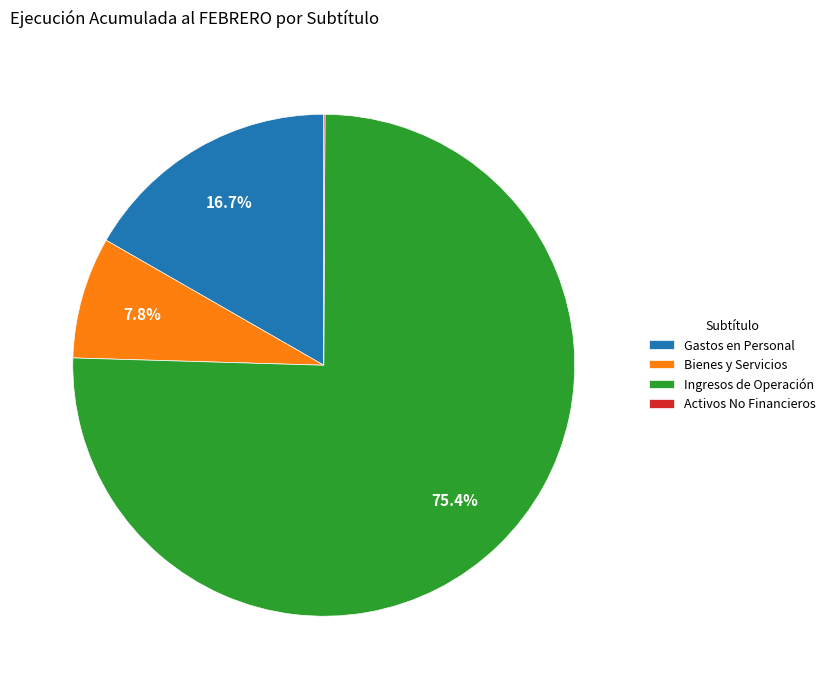

What portion of the pie excludes Bienes y Servicios?

92.2%